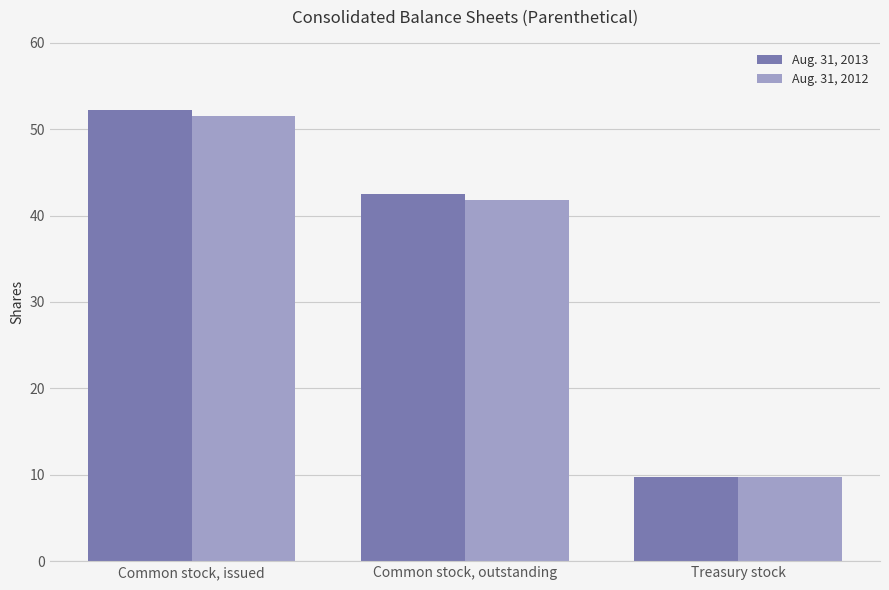

Does the chart contain stacked bars?

No